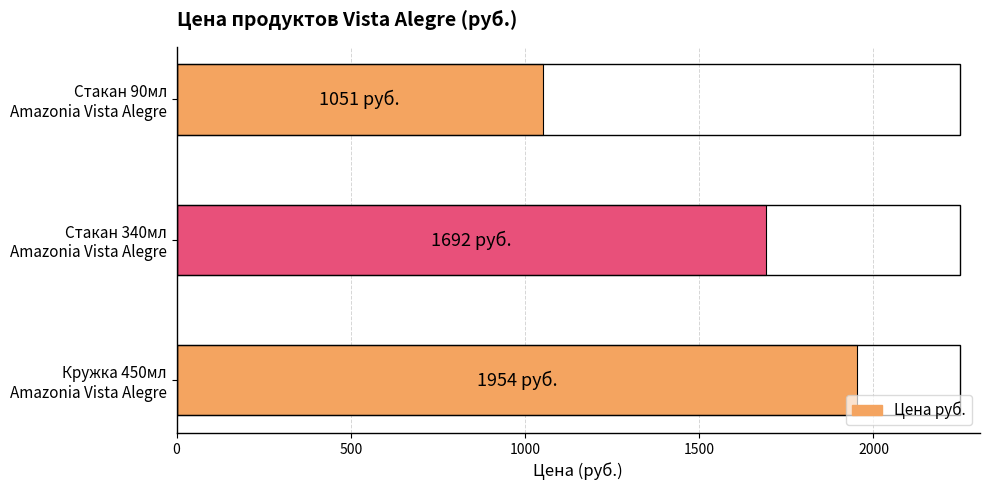

Reading left to right, extract all data points from this chart.

Кружка 450мл
Amazonia Vista Alegre=1954	Стакан 340мл
Amazonia Vista Alegre=1692	Стакан 90мл
Amazonia Vista Alegre=1051